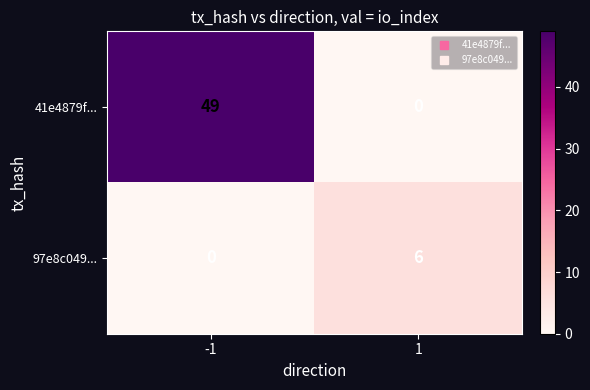

Reading right to left, list all the values displayed in this chart.

41e4879f...: 0	49
97e8c049...: 6	0